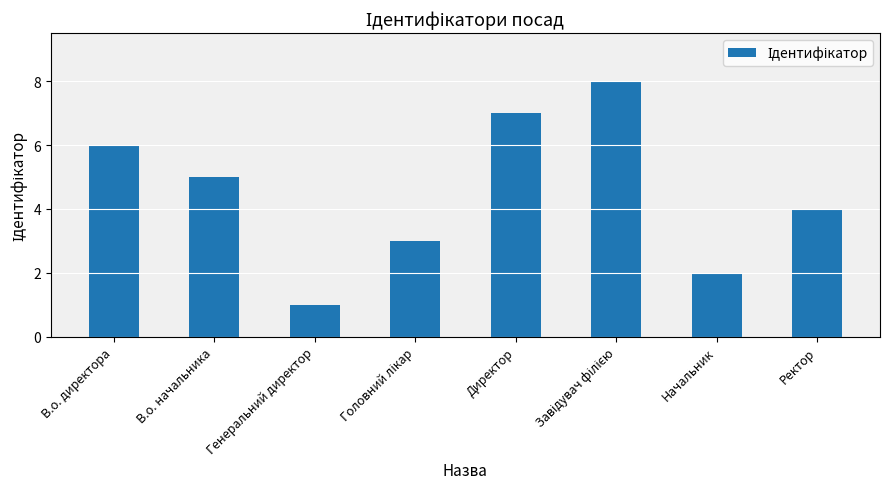

Reading left to right, what are all the values shown in this chart?

6	5	1	3	7	8	2	4